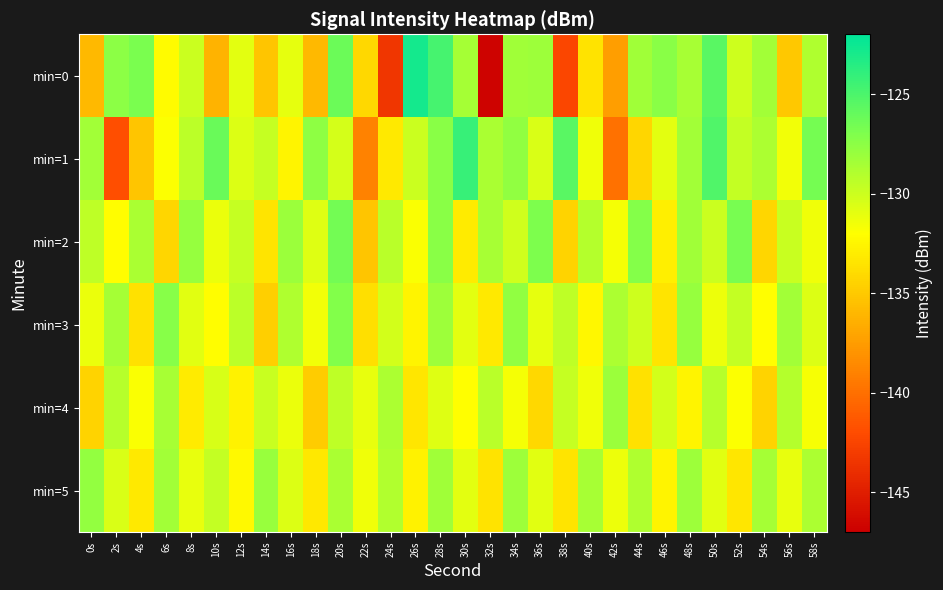

Rank the series at 10s from highest to lowest value.

min=1, min=5, min=4, min=2, min=3, min=0